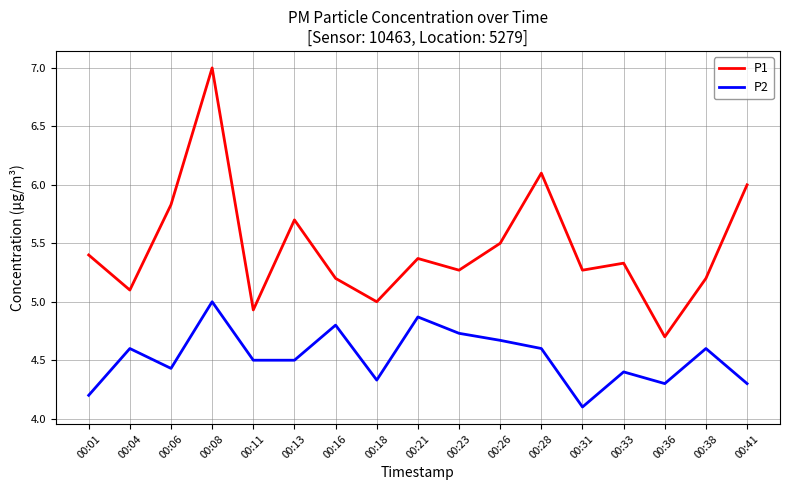

What are all the series names shown in the legend?

P1, P2